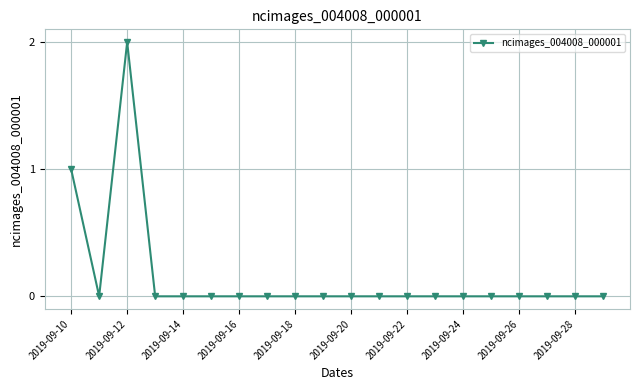

Reading left to right, what are all the values shown in this chart?

1	0	2	0	0	0	0	0	0	0	0	0	0	0	0	0	0	0	0	0